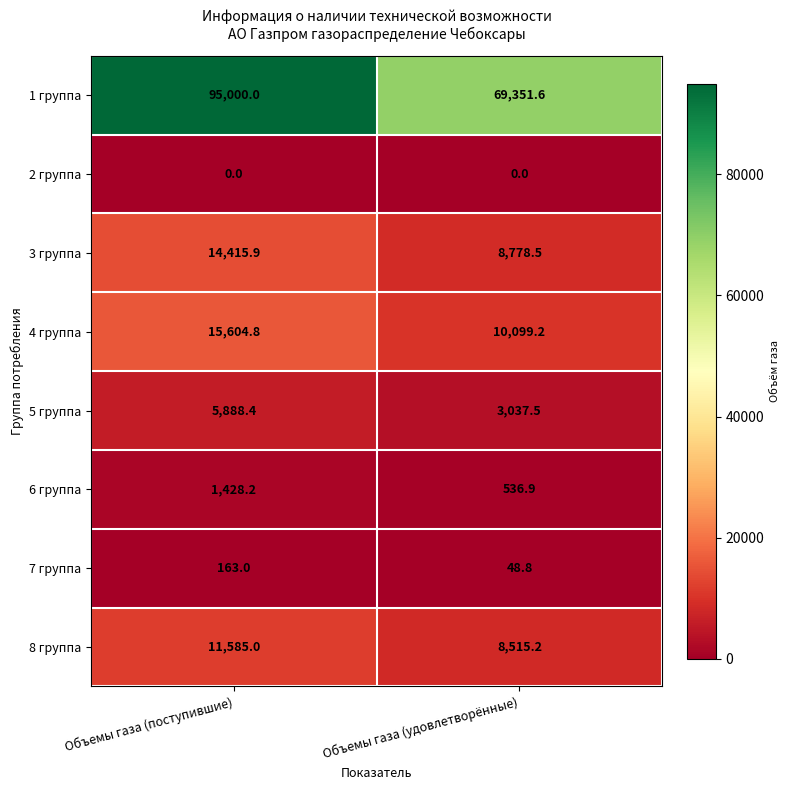

The value of 7 группа at Объемы газа (поступившие) is 253.8. True or false?

False